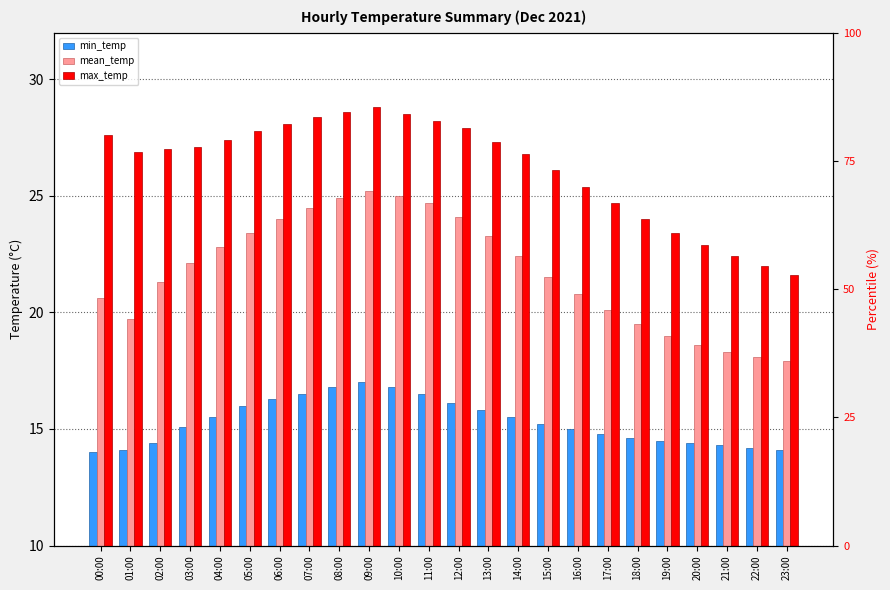

At which label does min_temp reach its minimum?

00:00